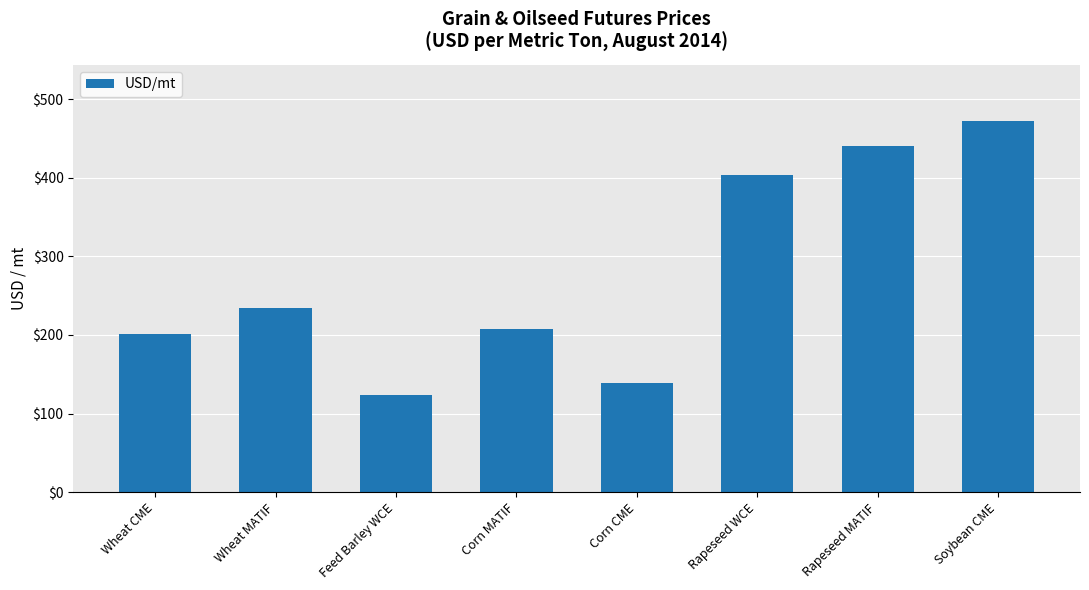

Reading right to left, list all the values displayed in this chart.

Soybean CME=472.6	Rapeseed MATIF=439.9	Rapeseed WCE=403.9	Corn CME=138.5	Corn MATIF=207.2	Feed Barley WCE=123.9	Wheat MATIF=233.7	Wheat CME=201.8